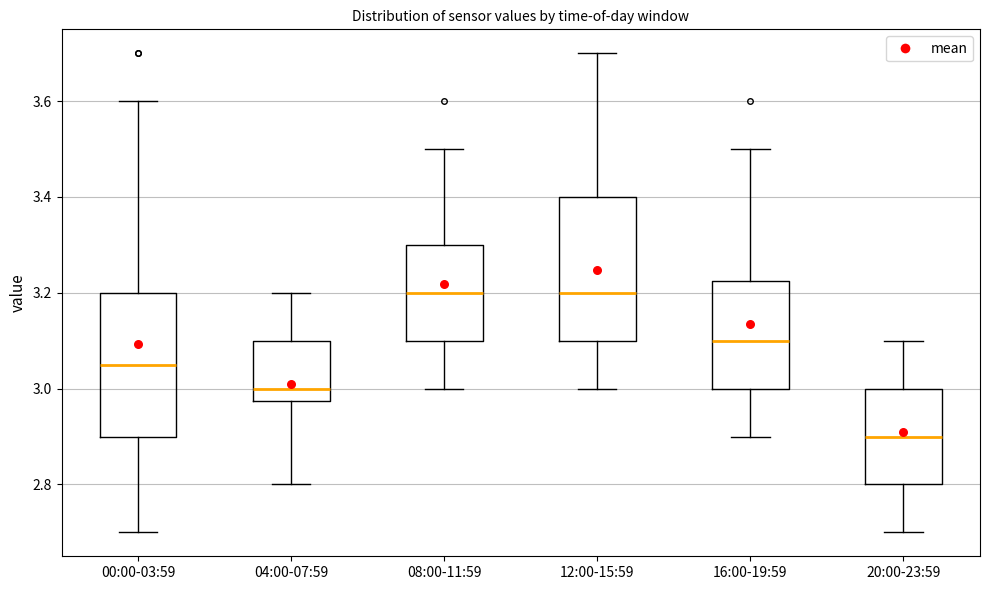

Where does the lower whisker of the box for 00:00-03:59 end on the y-axis? The values are not printed on the chart, so give them approximately, as read against the axis.

2.70